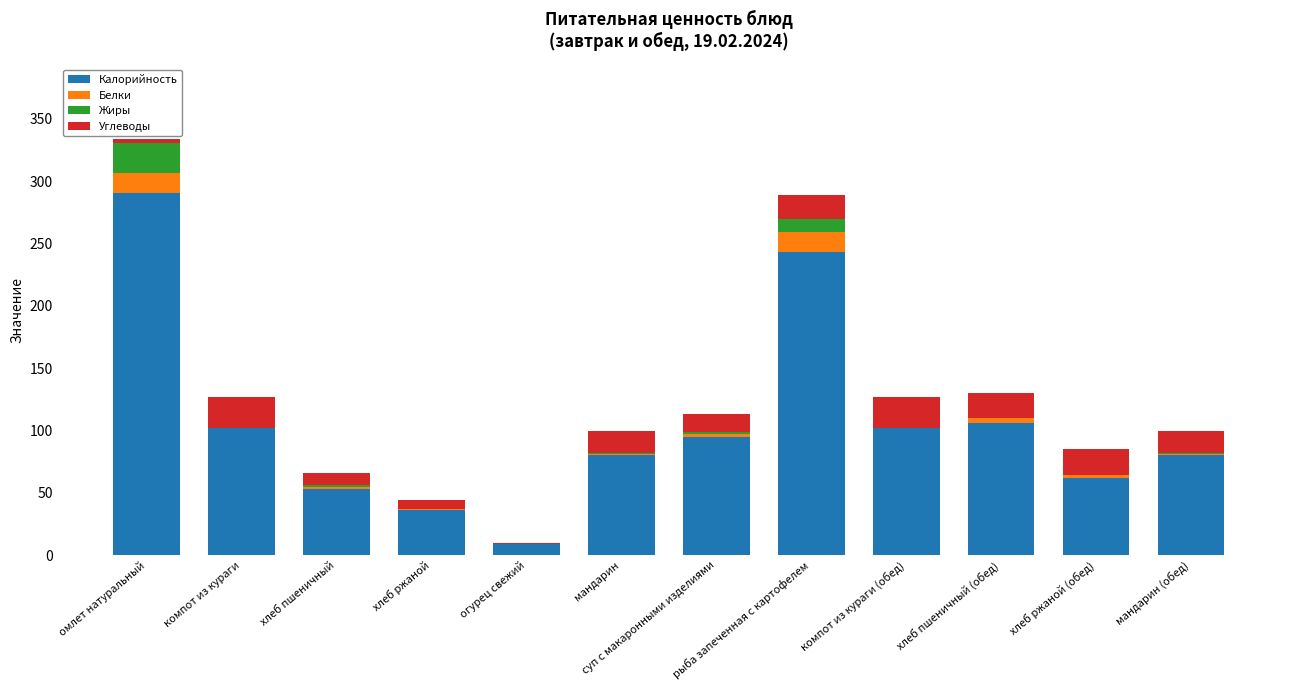

Which category has the highest value in the Калорийность series?

омлет натуральный